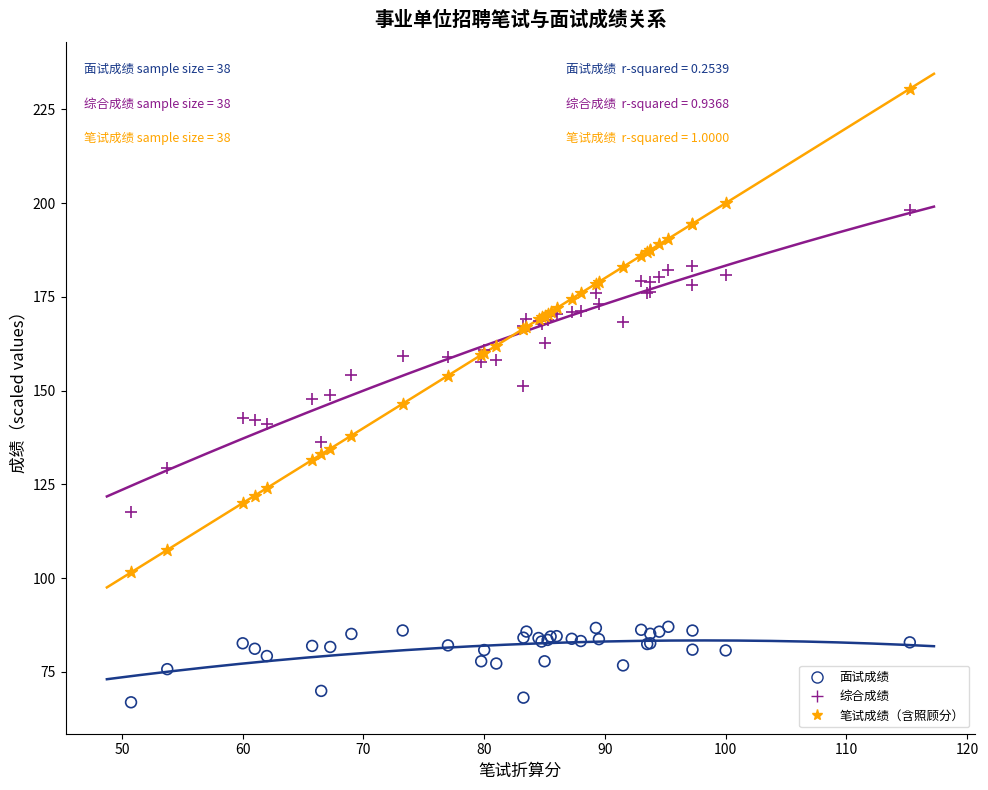

Which series reaches the minimum Y coordinate?

面试成绩